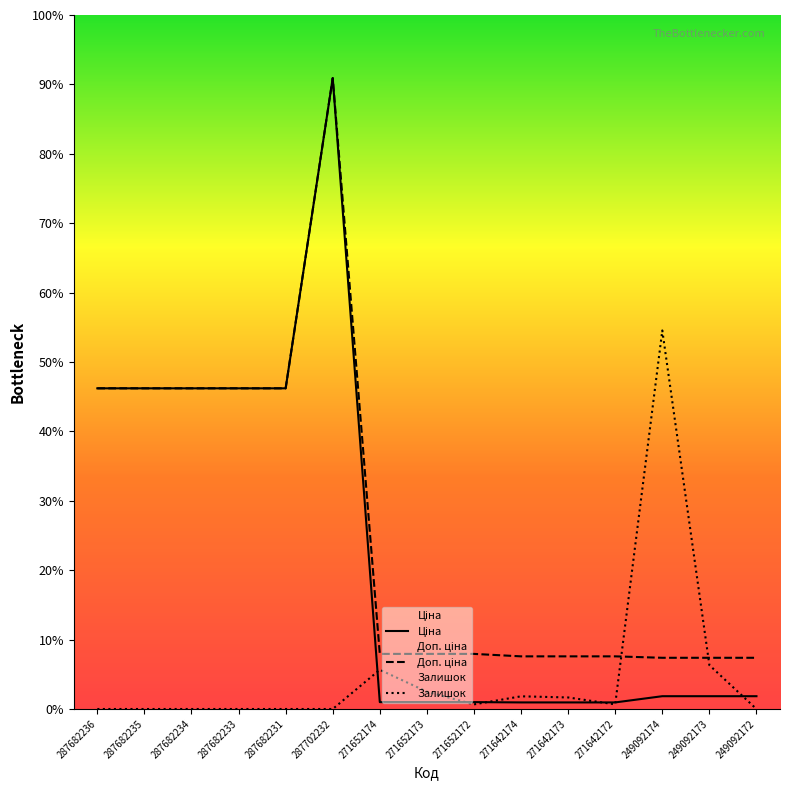

What position from the left is 249092173?

14